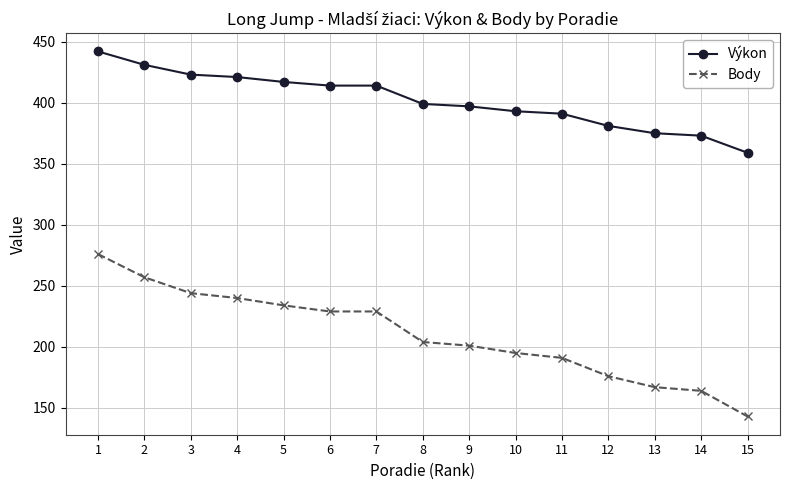

Rank the series at 8 from highest to lowest value.

Výkon, Body